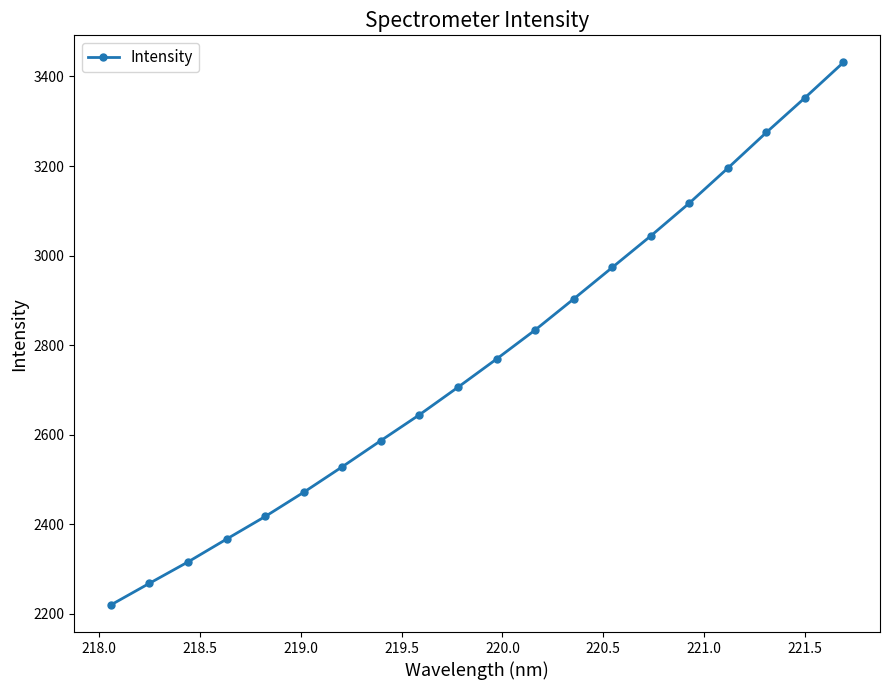

What is the value of the 14th point from the left?

2973.3